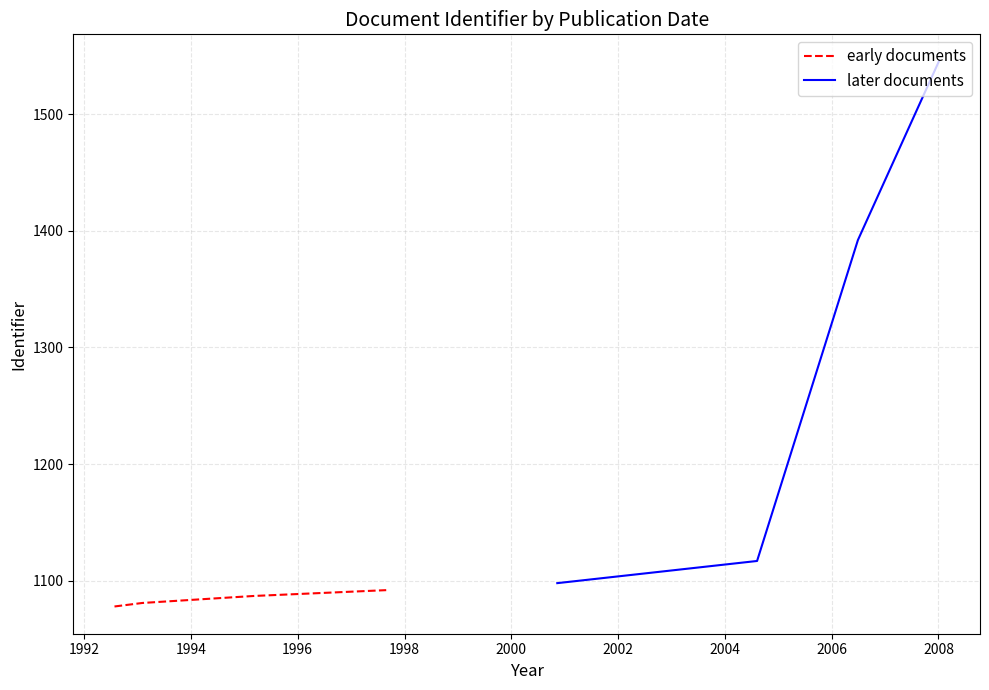

Which series has the largest total across all categories?

later documents